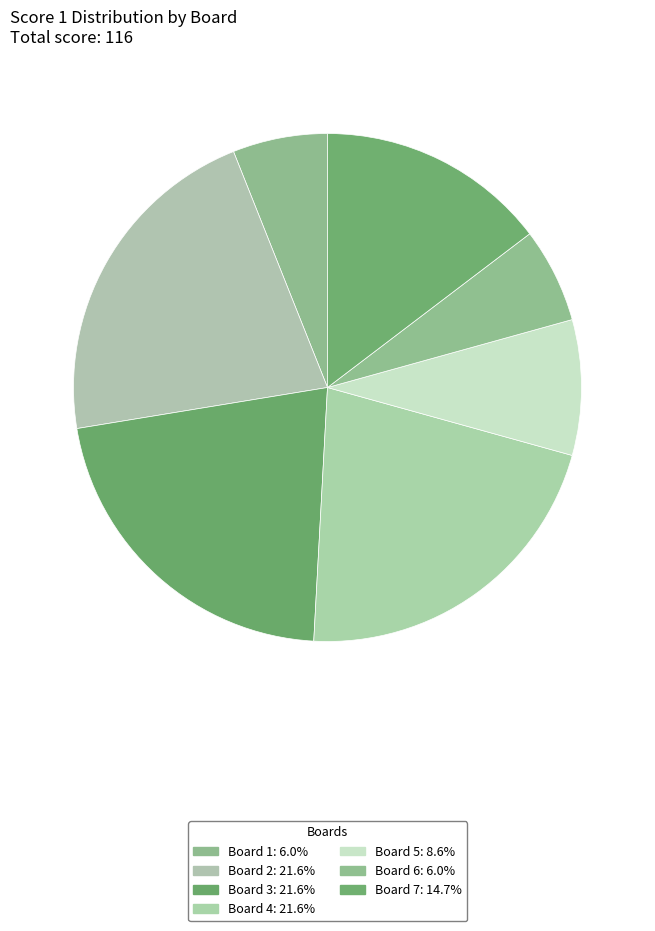

How many slices are in this pie chart?

7